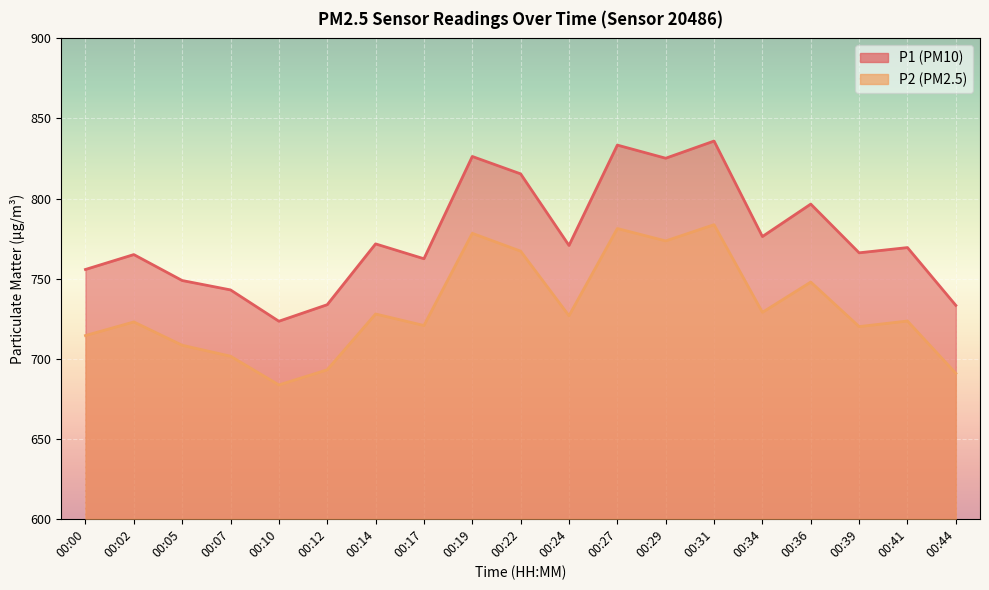

At which category is the sum across all series the highest?

00:31